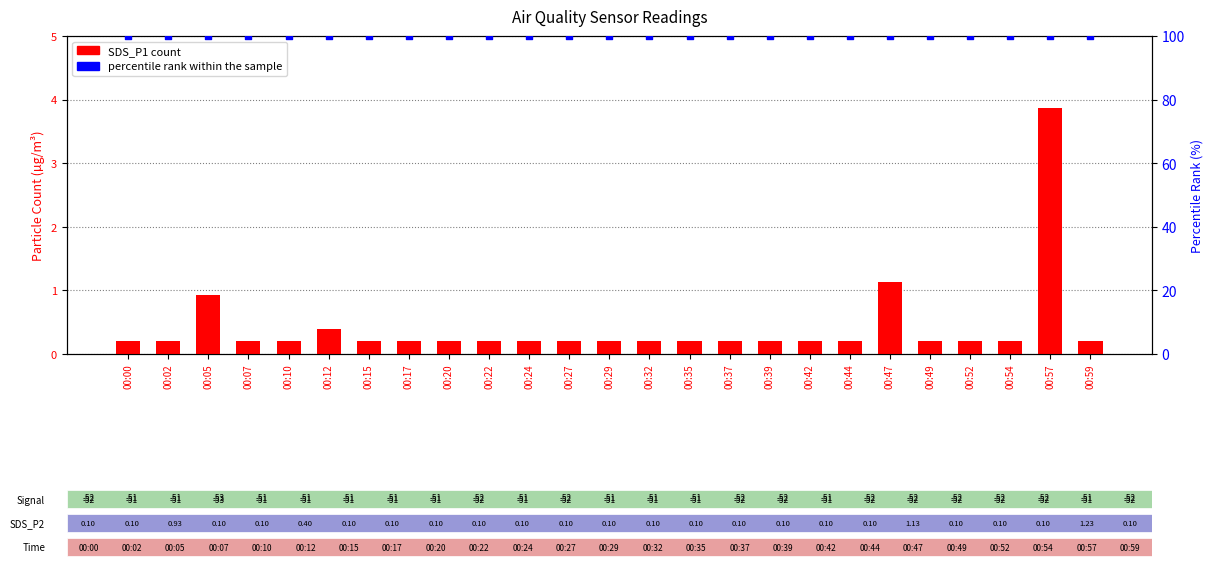

At how many categories does at least one series exceed 13?

25